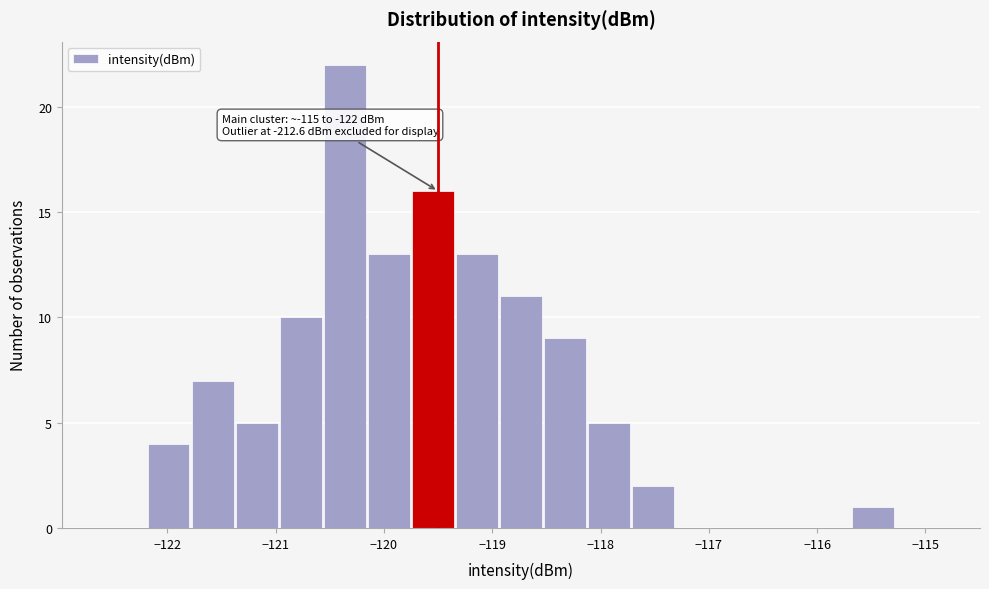

Over which range of the x-axis is the bar tallest?

-120.6 to -120.2